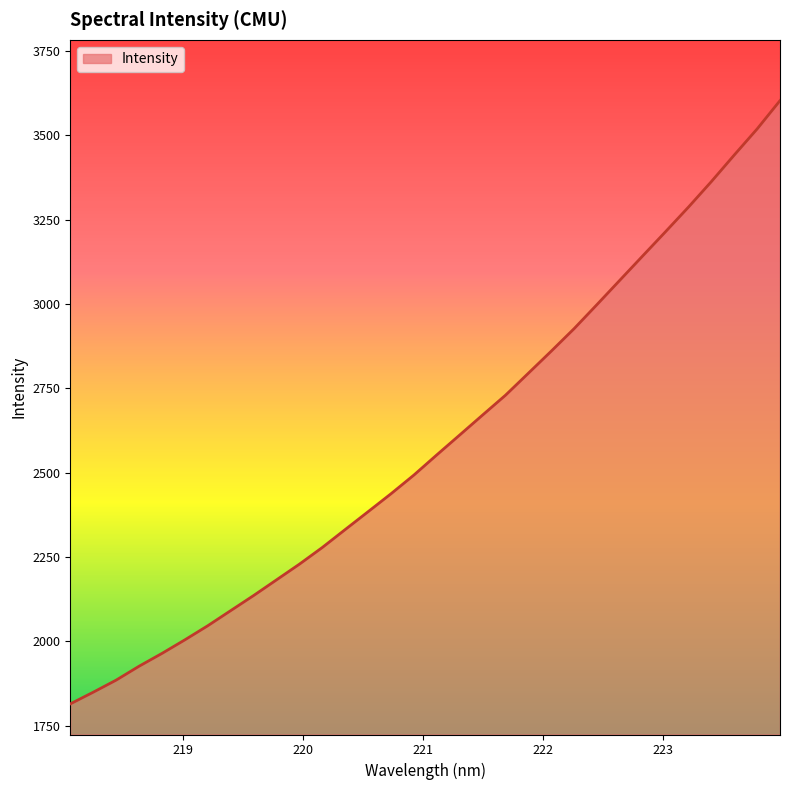

Reading left to right, what are all the values shown in this chart?

1814.6	1849.2	1885.0	1926.2	1964.3	2004.5	2046.3	2091.1	2135.9	2182.4	2228.9	2278.4	2331.6	2384.5	2437.7	2493.2	2553.0	2611.9	2671.1	2729.8	2795.1	2860.5	2927.3	2998.7	3070.9	3143.1	3215.0	3287.8	3363.3	3442.0	3519.3	3603.3